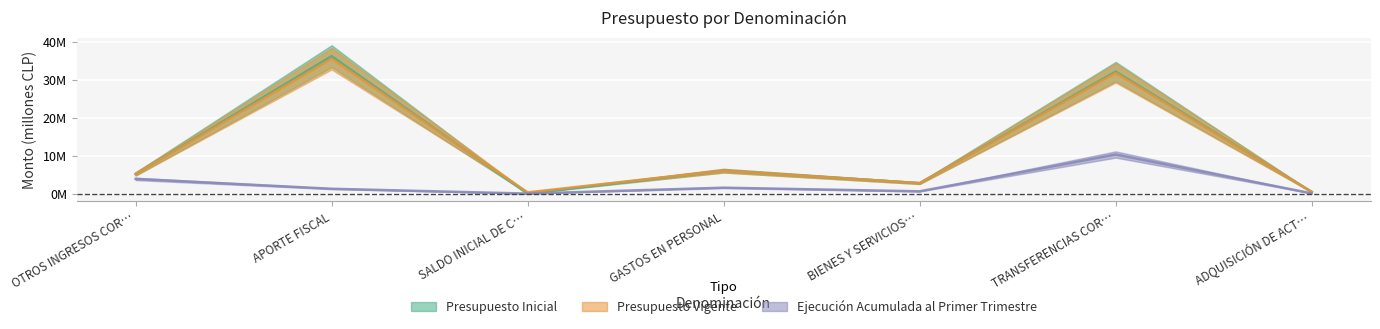

Is the value of Presupuesto Inicial at BIENES Y SERVICIOS… greater than the value of Presupuesto Vigente at ADQUISICIÓN DE ACT…?

Yes